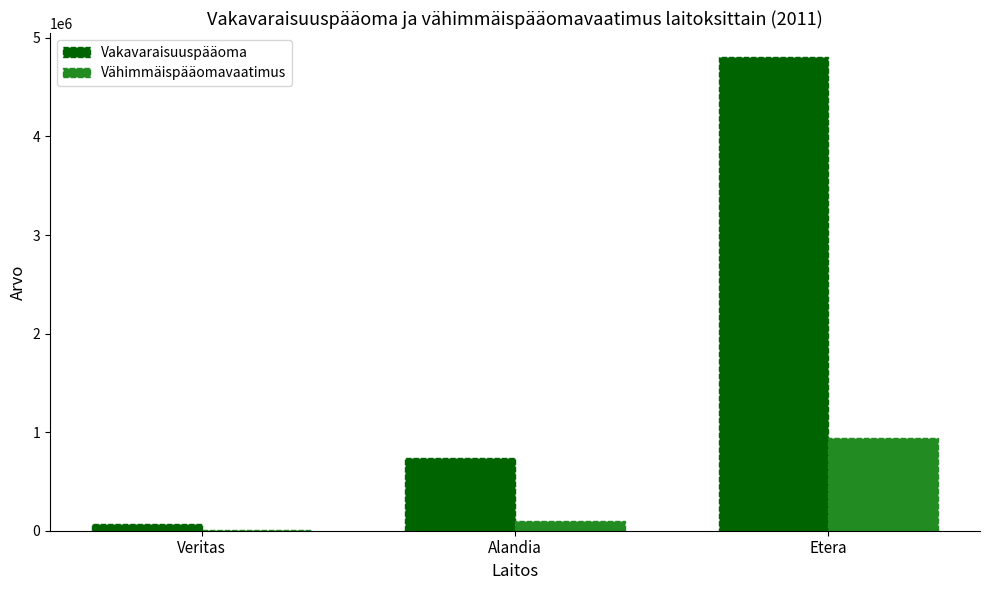

What is the greatest value displayed?

4808727.0